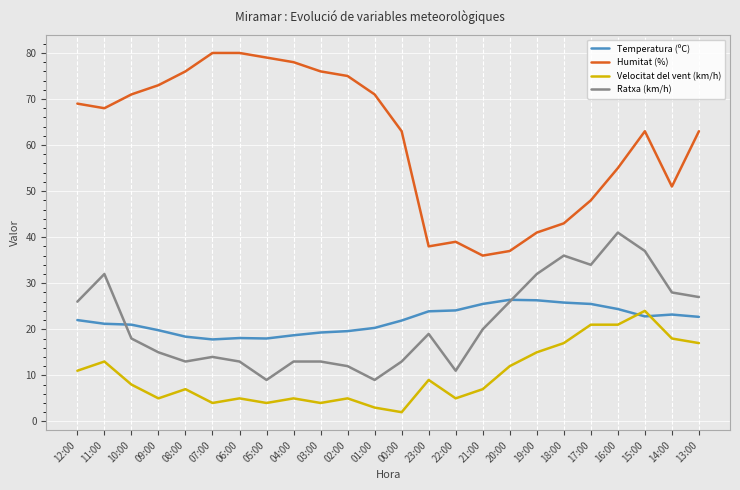

What position from the right is 12:00?

24